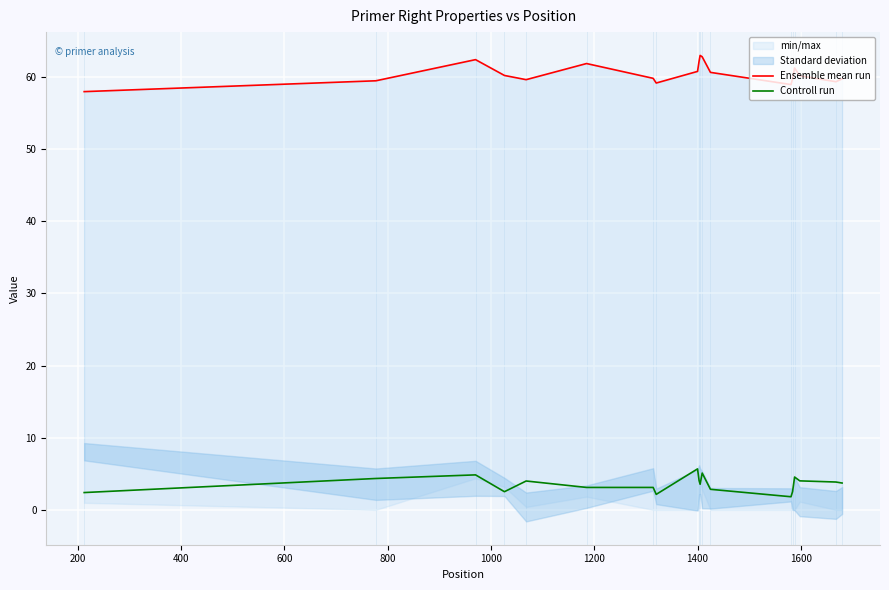

Which series has the widest spread of values?

Ensemble mean run